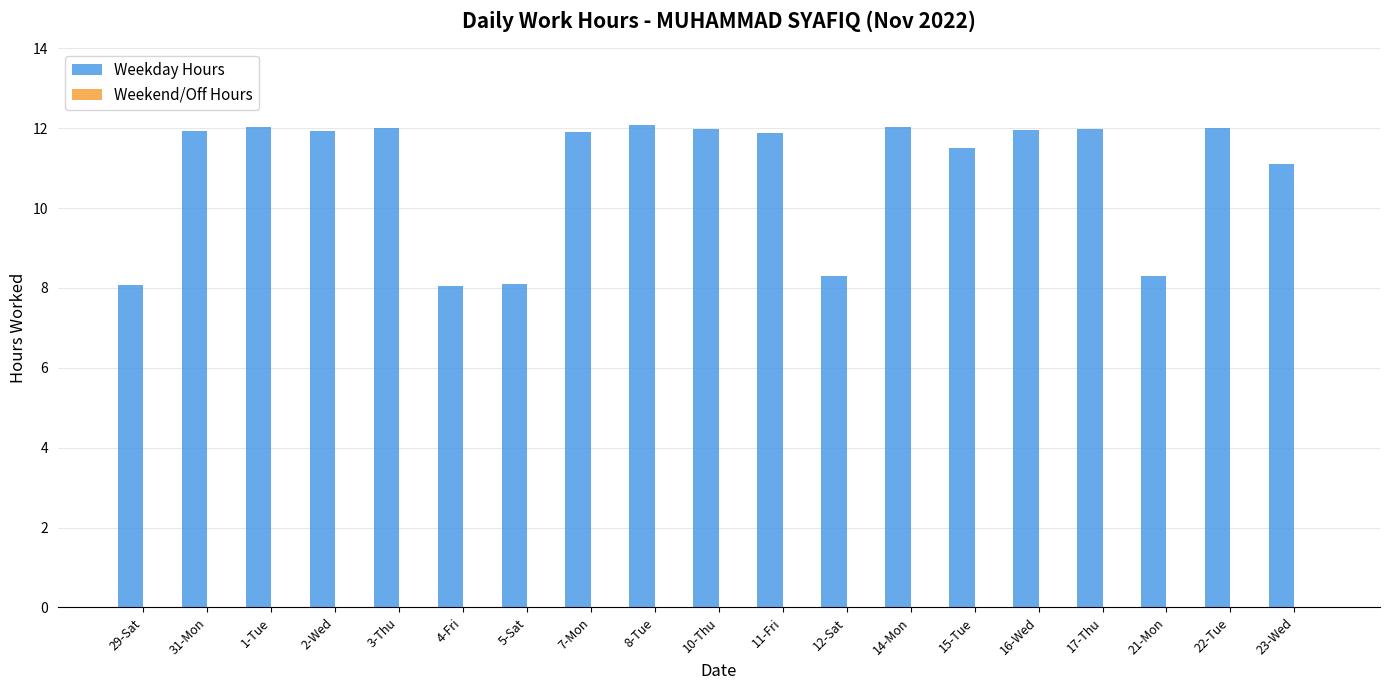

What is the average value?

10.9